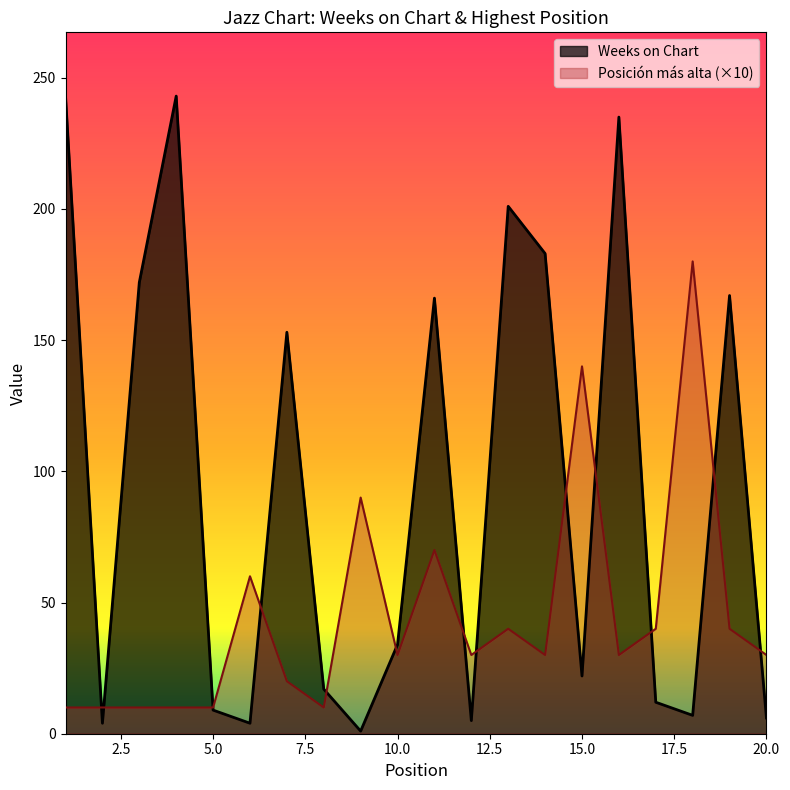

Reading left to right, list all the values displayed in this chart.

Weeks on Chart: 1=243	2=4	3=172	4=243	5=9	6=4	7=153	8=17	9=1	10=34	11=166	12=5	13=201	14=183	15=22	16=235	17=12	18=7	19=167	20=6
Posicion mas alta: 1=10	2=10	3=10	4=10	5=10	6=60	7=20	8=10	9=90	10=30	11=70	12=30	13=40	14=30	15=140	16=30	17=40	18=180	19=40	20=30